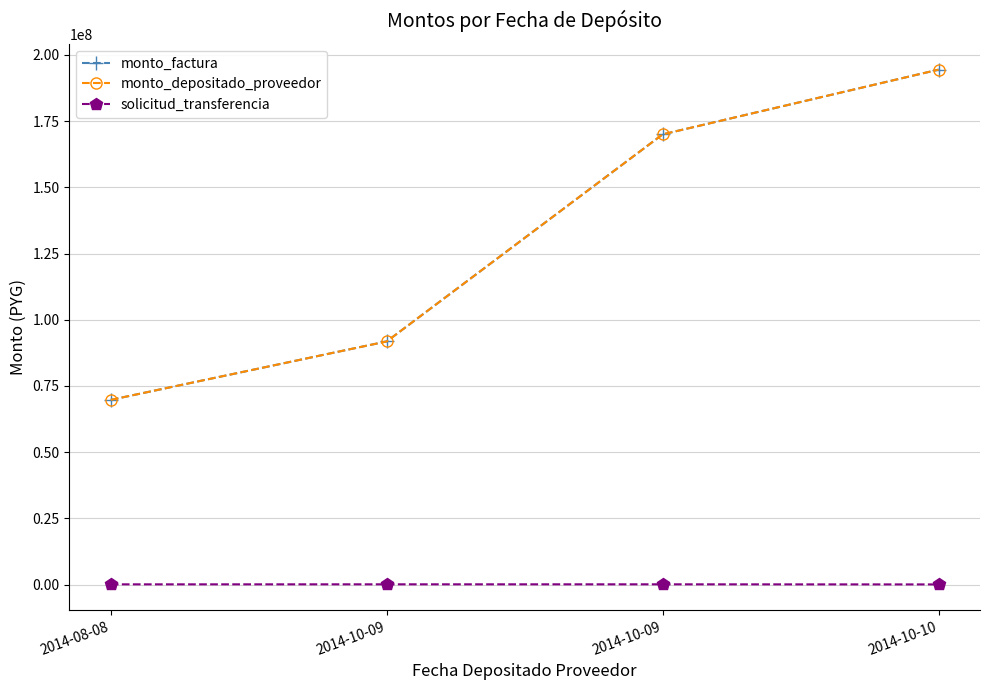

Is it true that monto_factura equals 293886013 at 2014-10-09?

False